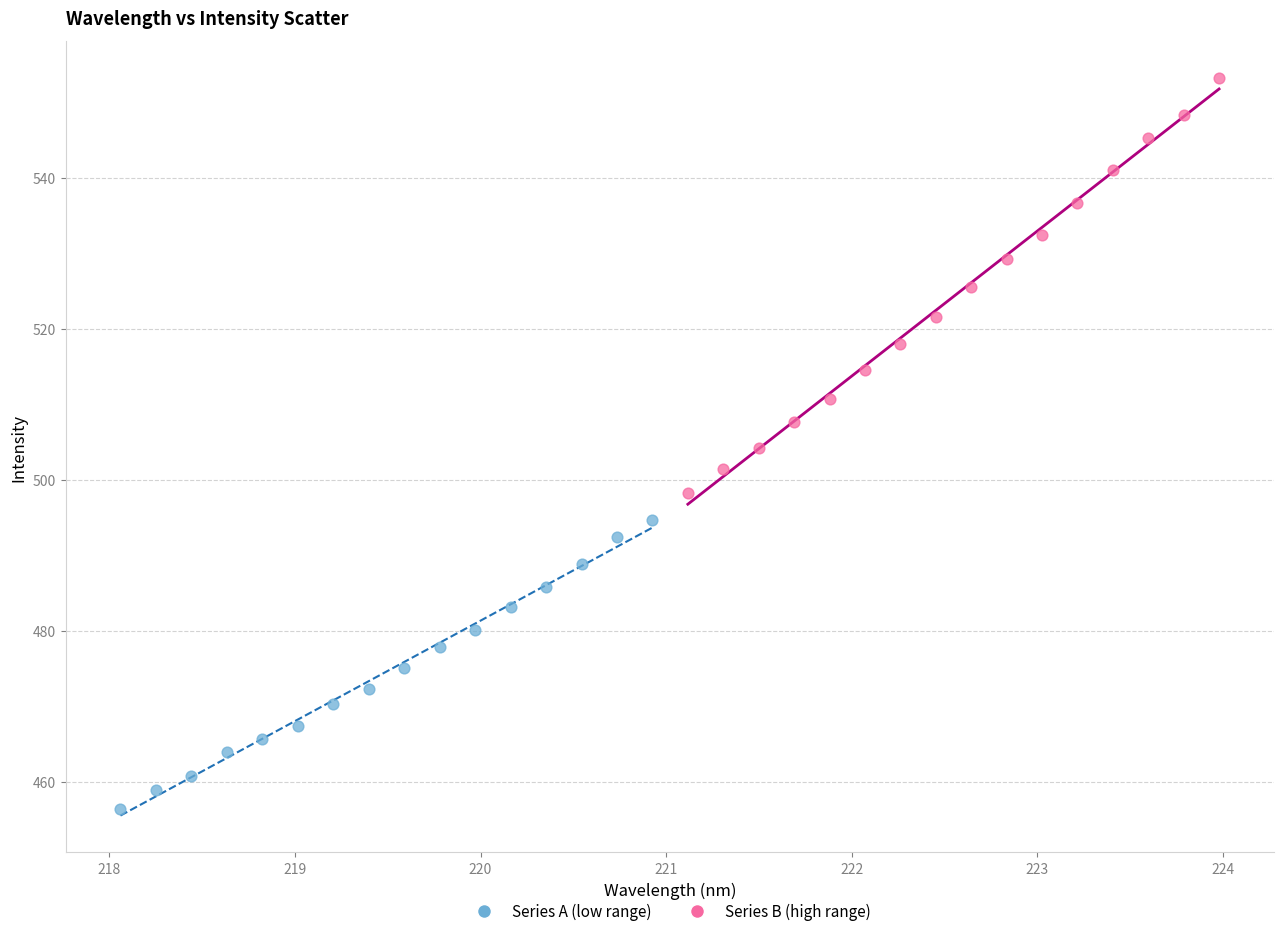

Which series reaches the minimum Y coordinate?

Series A (low range)